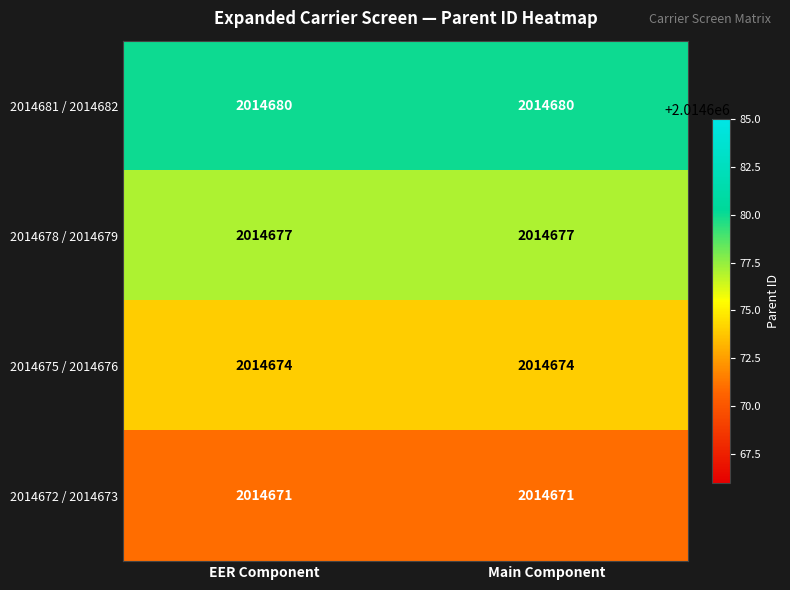

What is the highest value of the 2014681 / 2014682 series?

2014680